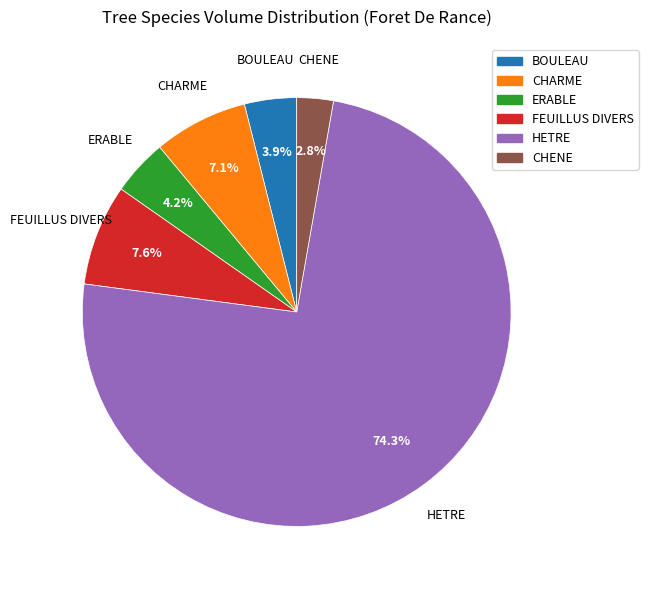

The CHENE slice represents 3% of the pie. True or false?

True